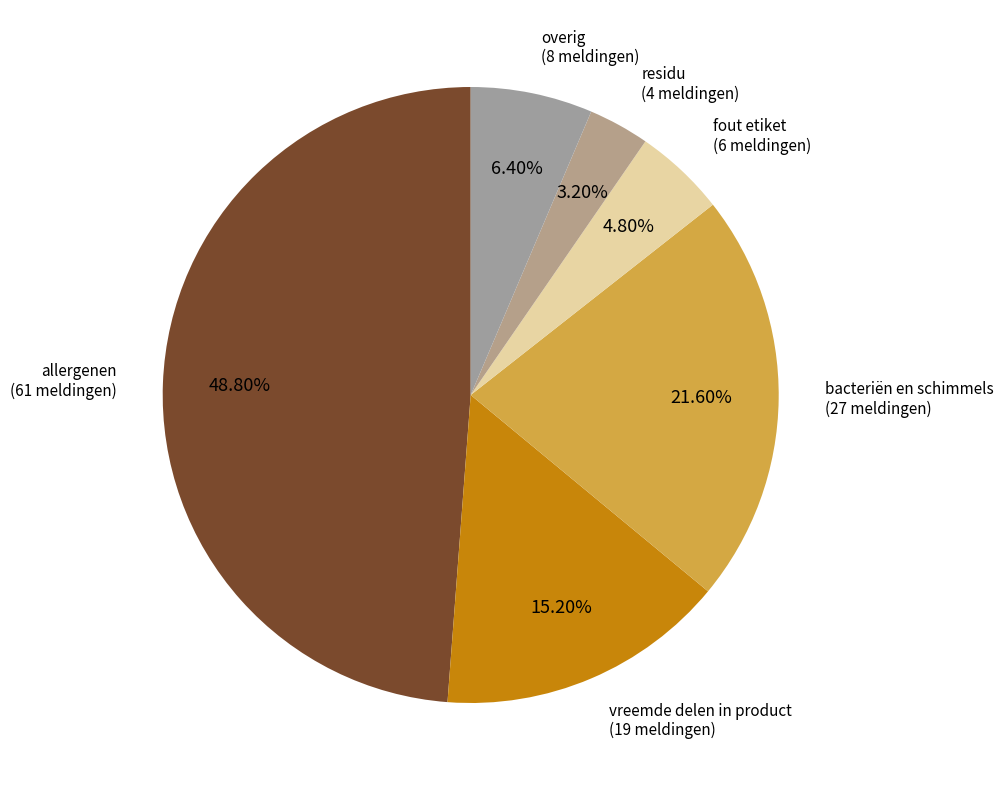

To the nearest percent, what is the difference between the largest and smallest slice percentages?

46%